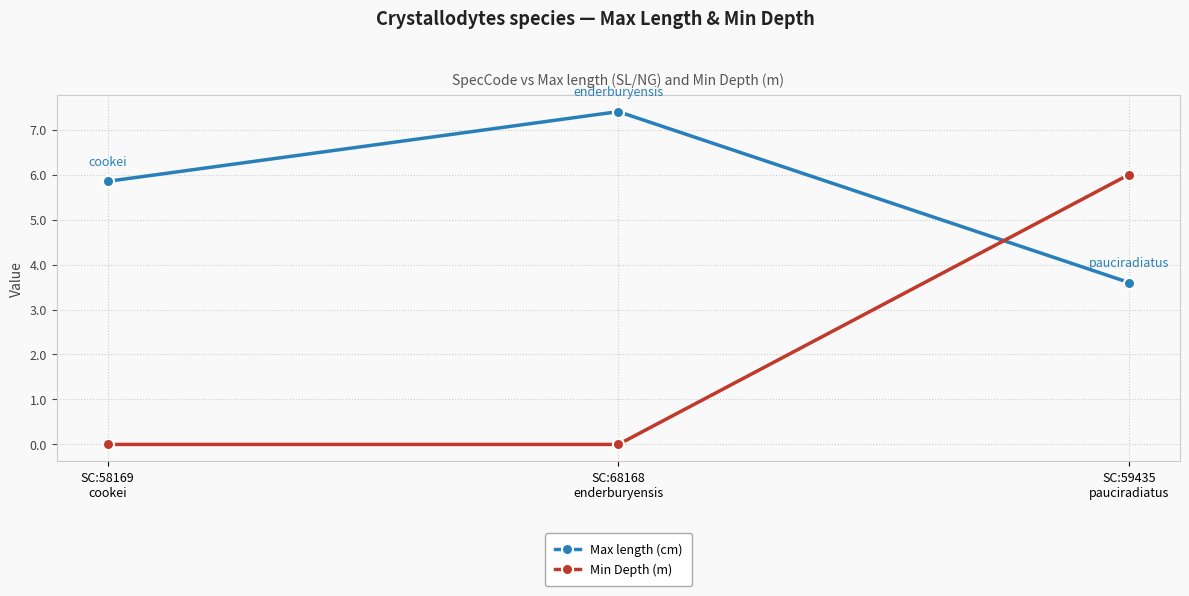

What is the difference between the Max length (cm) values at SC:68168
enderburyensis and SC:59435
pauciradiatus?

3.8